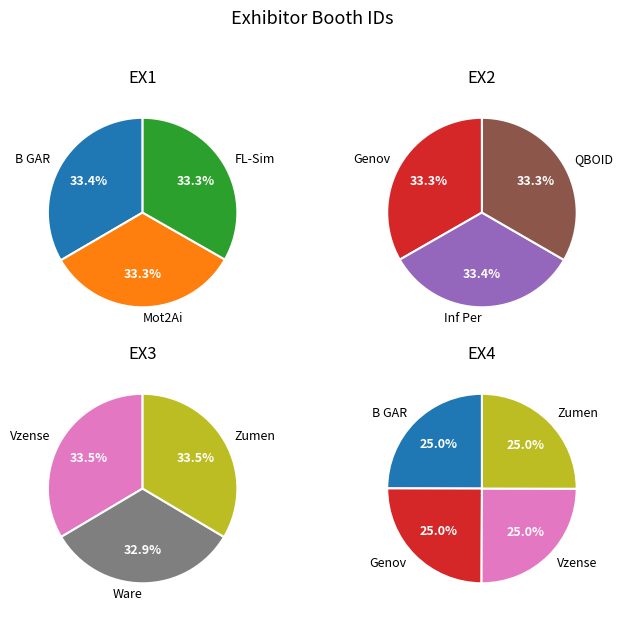

What is the change in value from FL-Simulators Inc. to Ware?

-539